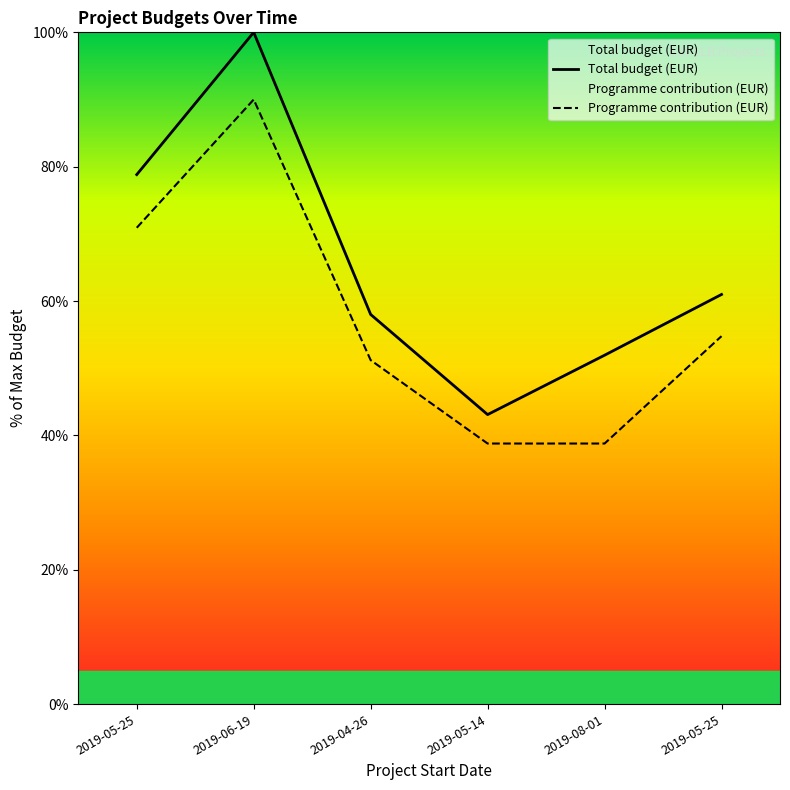

The value of Total budget (EUR) at 2019-06-19 is 22.4. True or false?

False